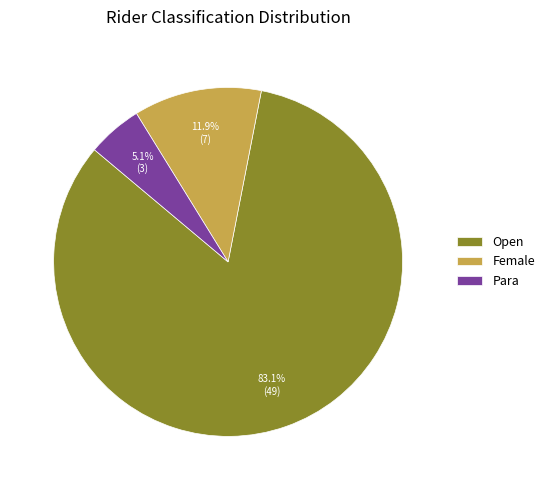

How much of the chart is everything except Female?

88.1%